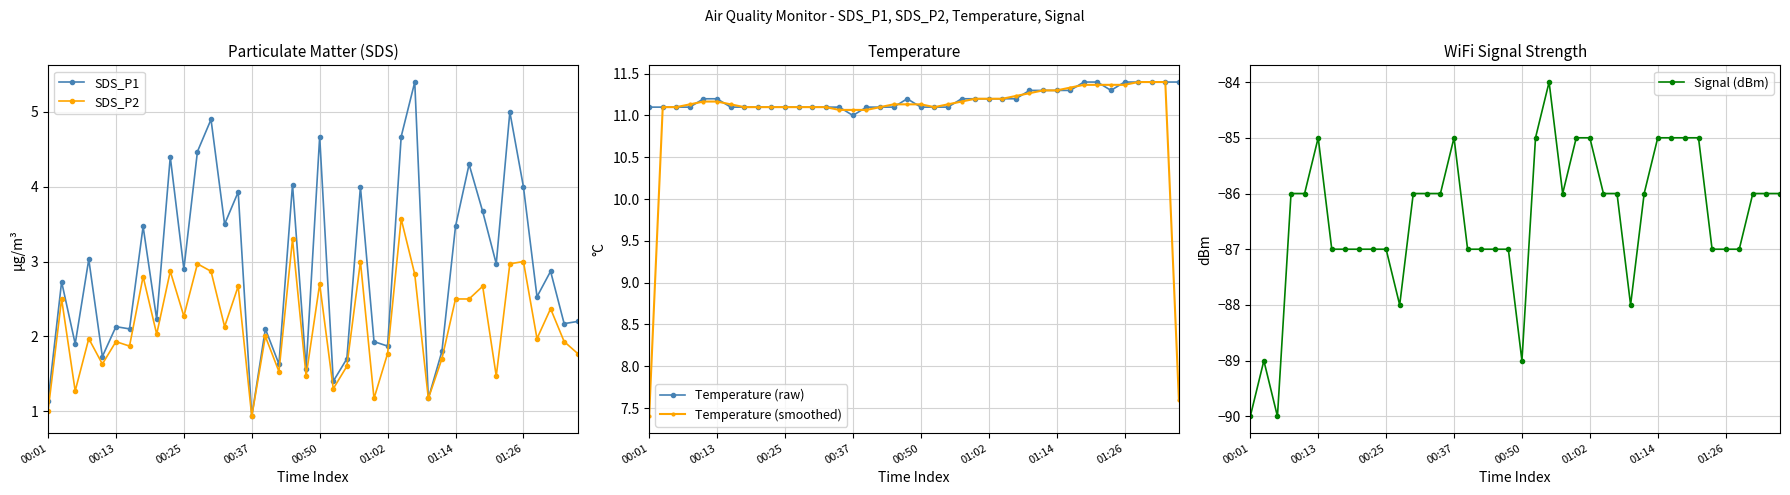

What is the lowest value of the SDS_P2 series?

0.9